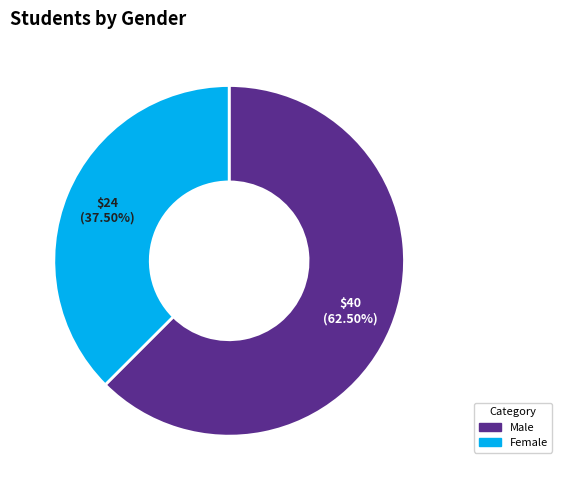

Does any single category account for the majority?

Yes